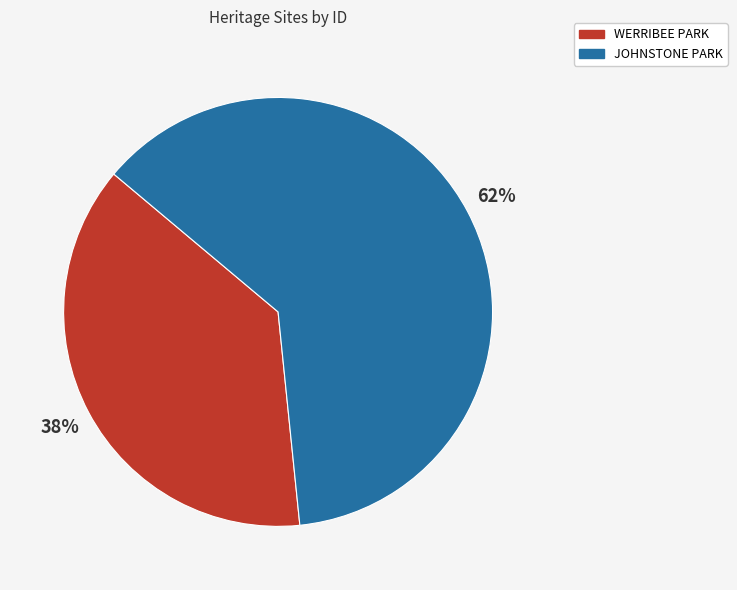

What percentage is the WERRIBEE PARK slice, to the nearest percent?

38%